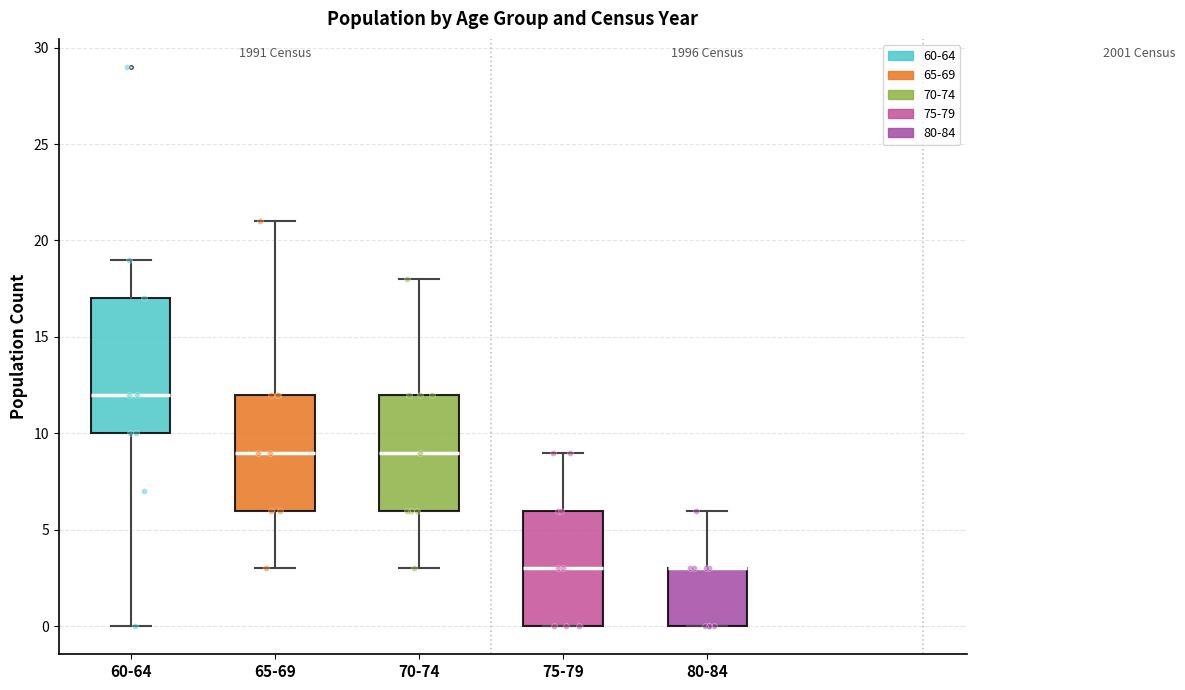

Reading left to right, read every box against the y-axis: the position of its median line, the range the box covers, and the ends of its whiskers. The values are not printed on the chart, so give them approximately, as read against the axis.

60-64: median 12, box 10 to 17, whiskers 0 to 19
65-69: median 9, box 6 to 12, whiskers 3 to 21
70-74: median 9, box 6 to 12, whiskers 3 to 18
75-79: median 3, box 0 to 6, whiskers 0 to 9
80-84: median 3 (drawn on the box's upper edge), box 0 to 3, whiskers 0 to 6